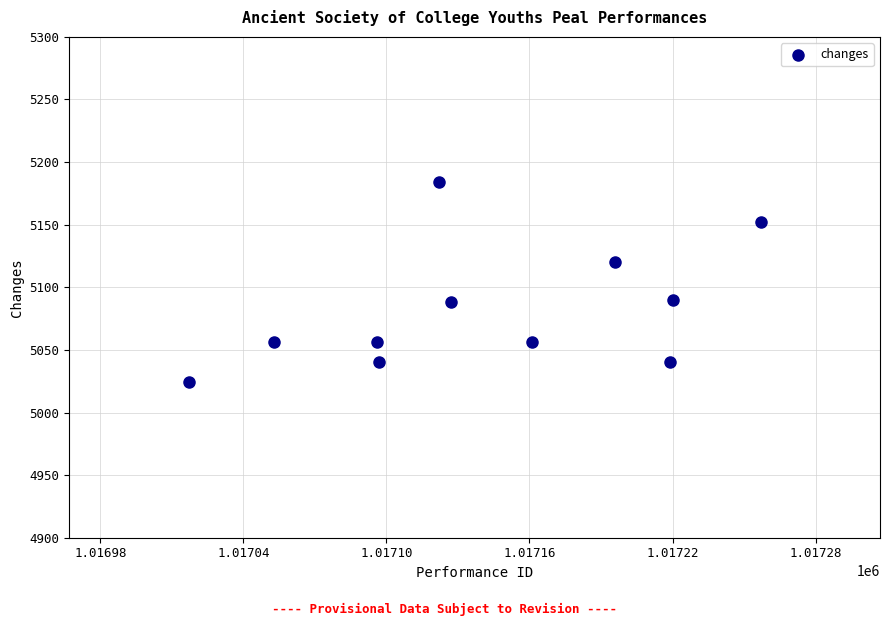

What is the average Y value?

5082